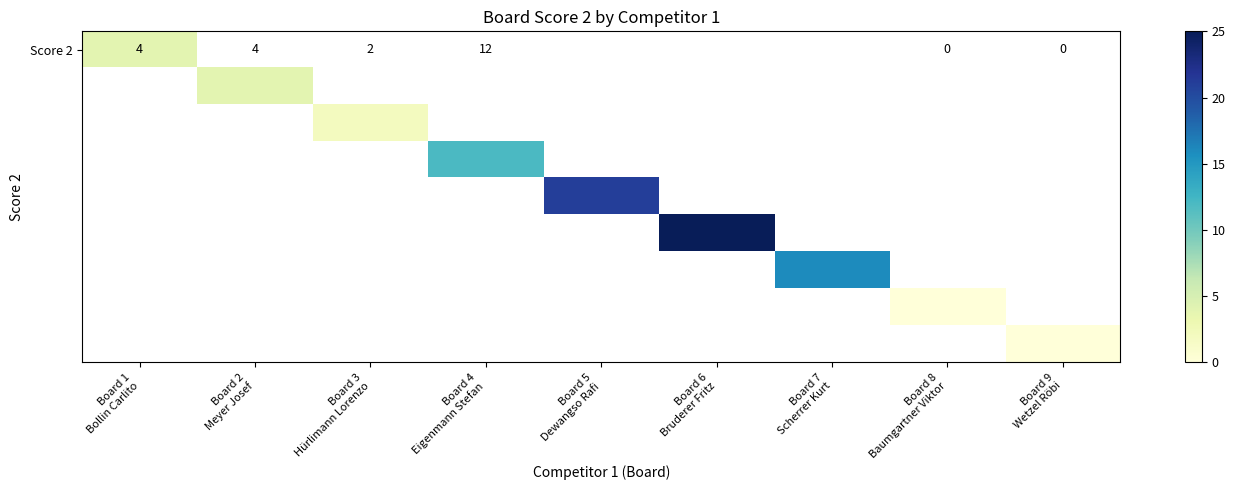

At how many categories does at least one series exceed 11?

4